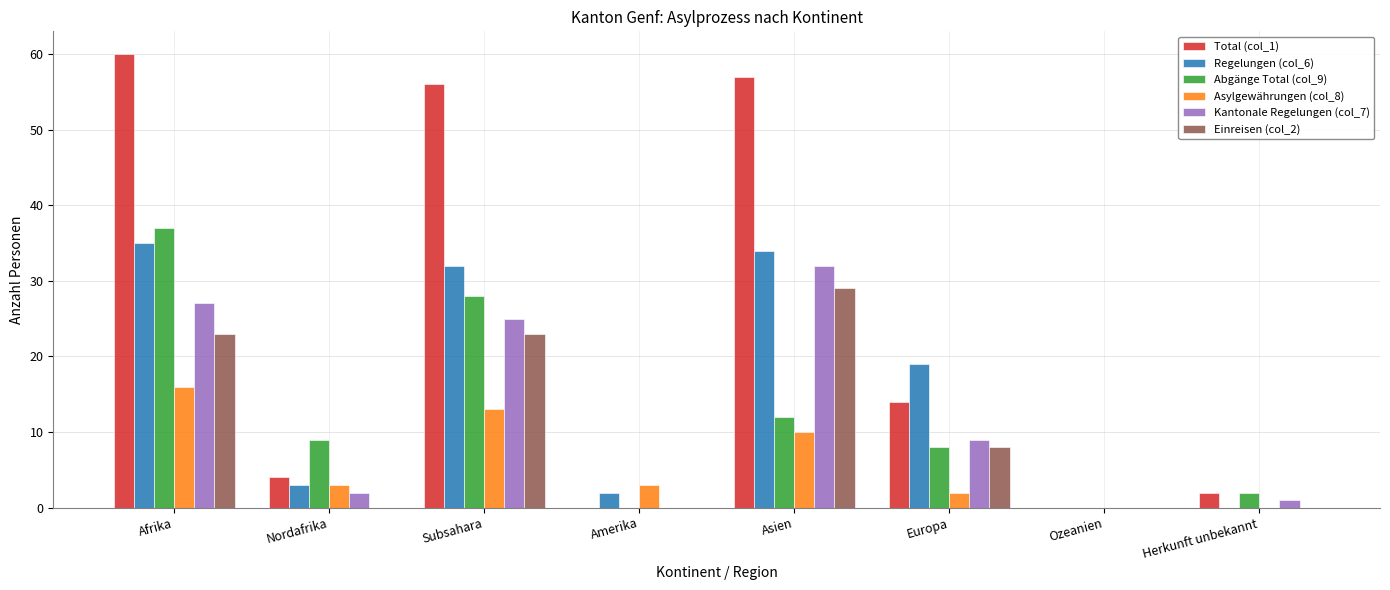

Which series has the widest spread of values?

Total (col_1)